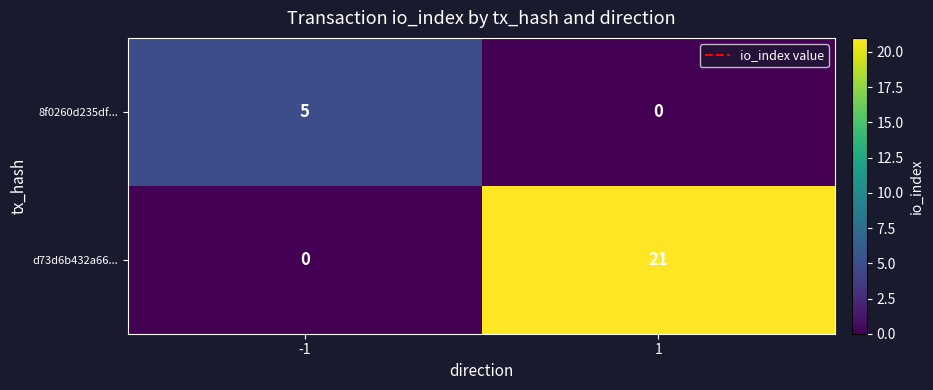

Count the number of data series in this chart.

2